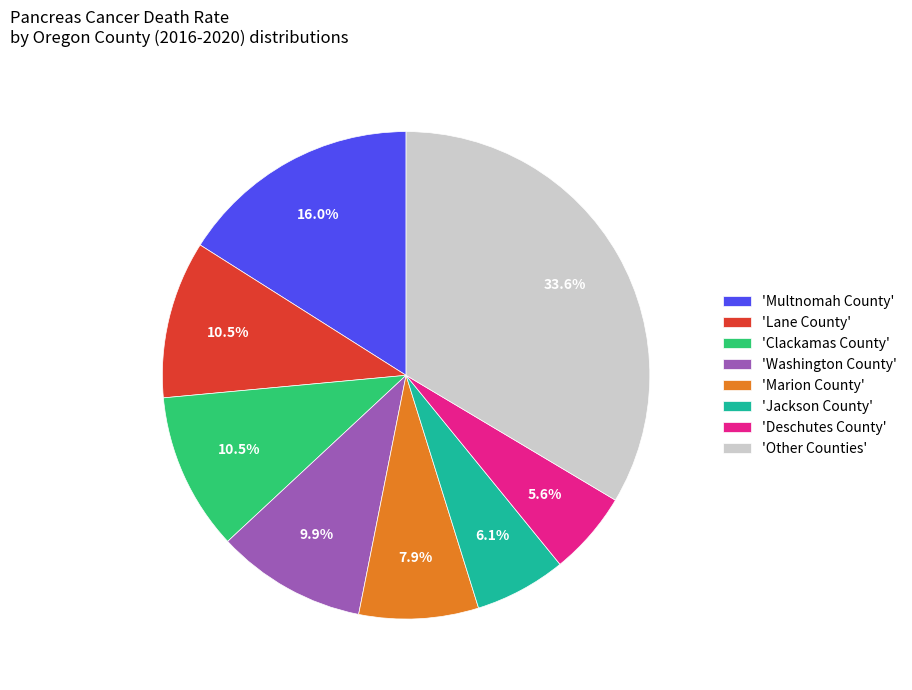

Between 'Multnomah County' and 'Clackamas County', which is larger?

'Multnomah County'